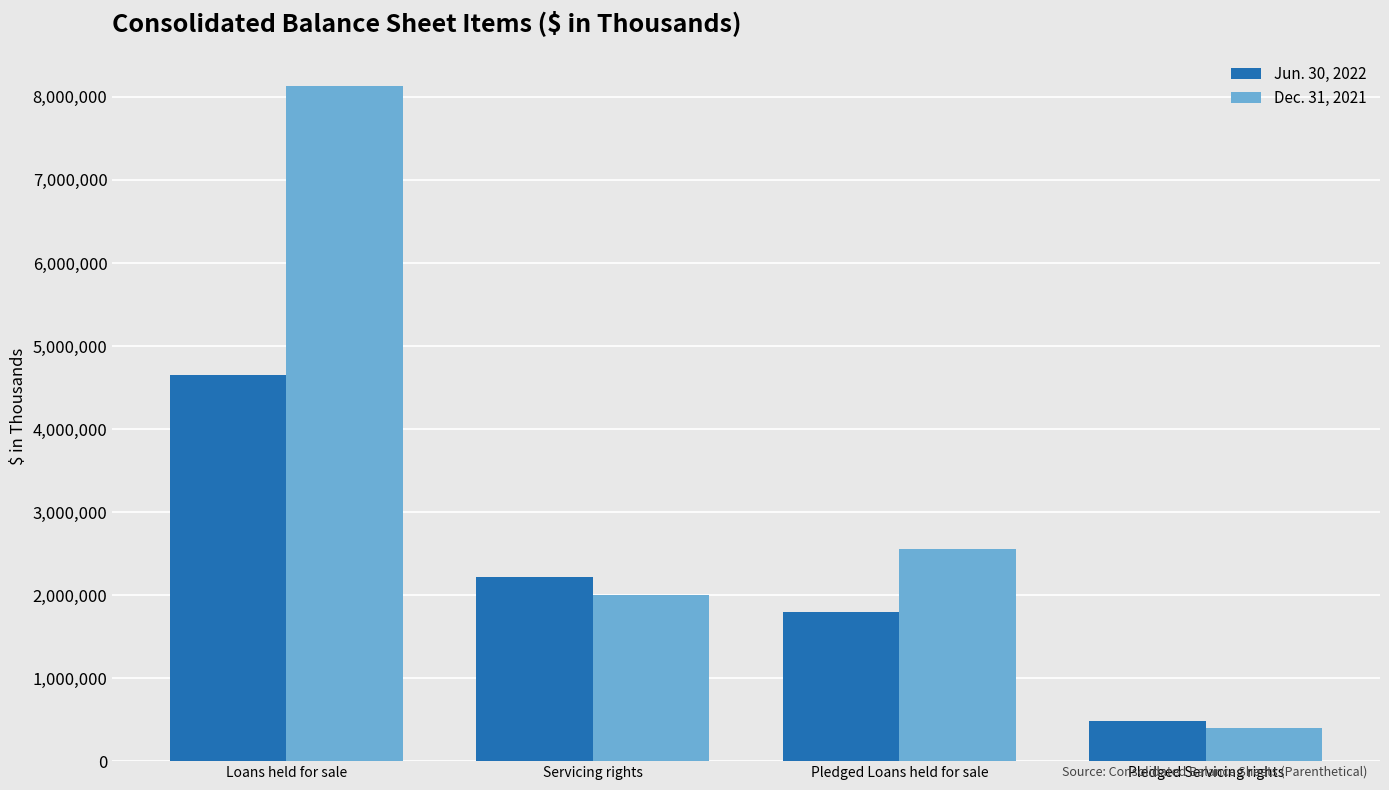

Which category has the lowest value in the Dec. 31, 2021 series?

Pledged Servicing rights